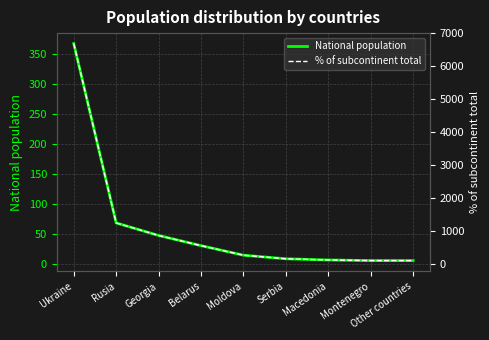

What value does the National population series have at Macedonia?

6